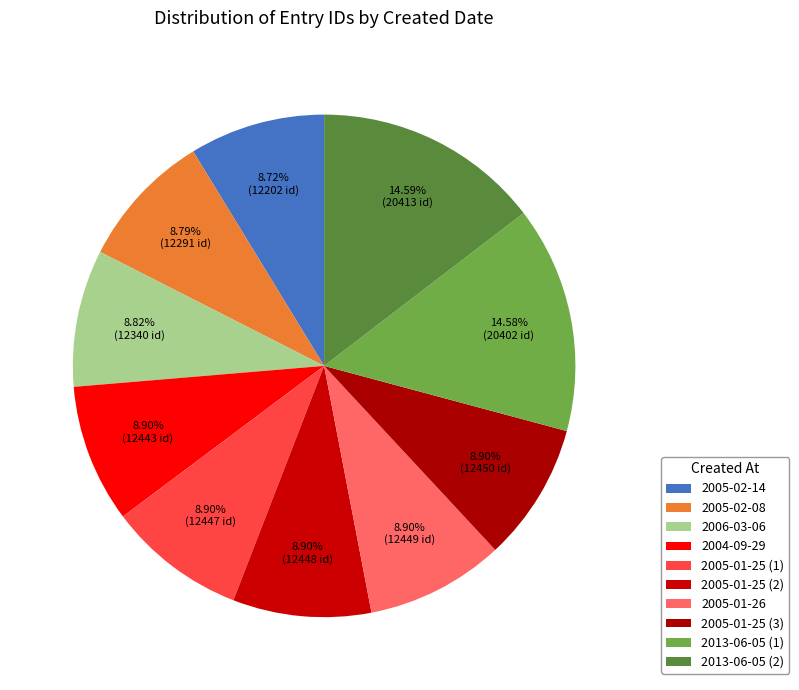

Does 2013-06-05 (1) represent more than half of the total?

No